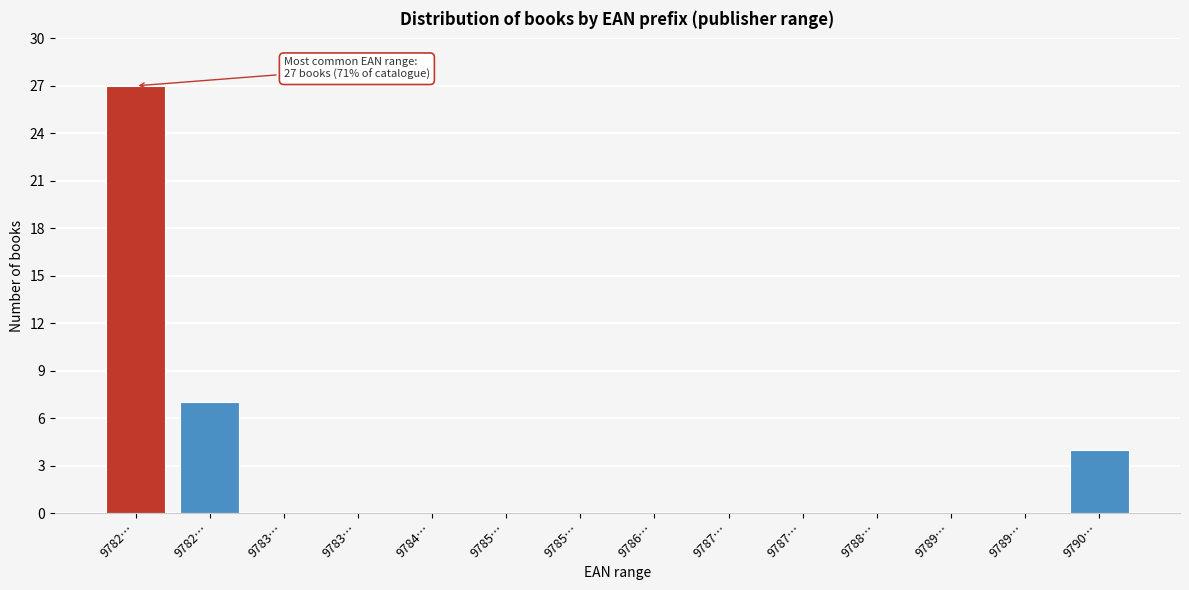

Count the number of categories in the chart.

14